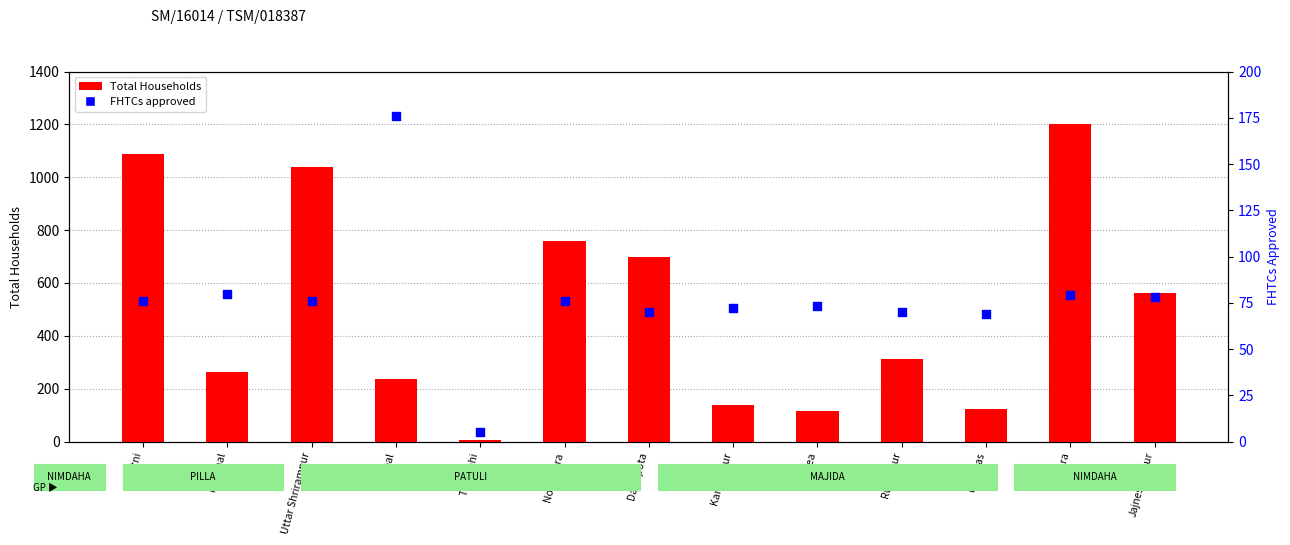

Which series has the largest total across all categories?

Total Households